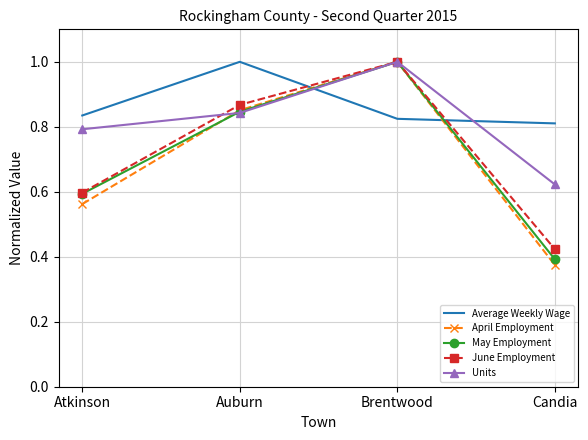

What position from the right is Brentwood?

2